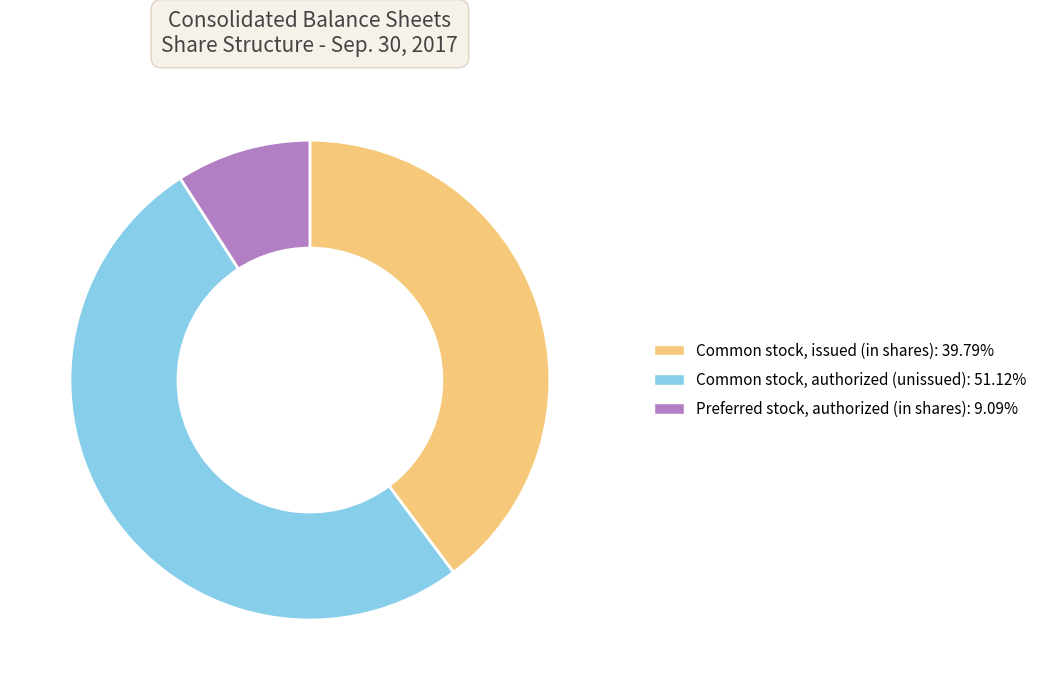

Is there any slice that represents more than half of the pie?

Yes